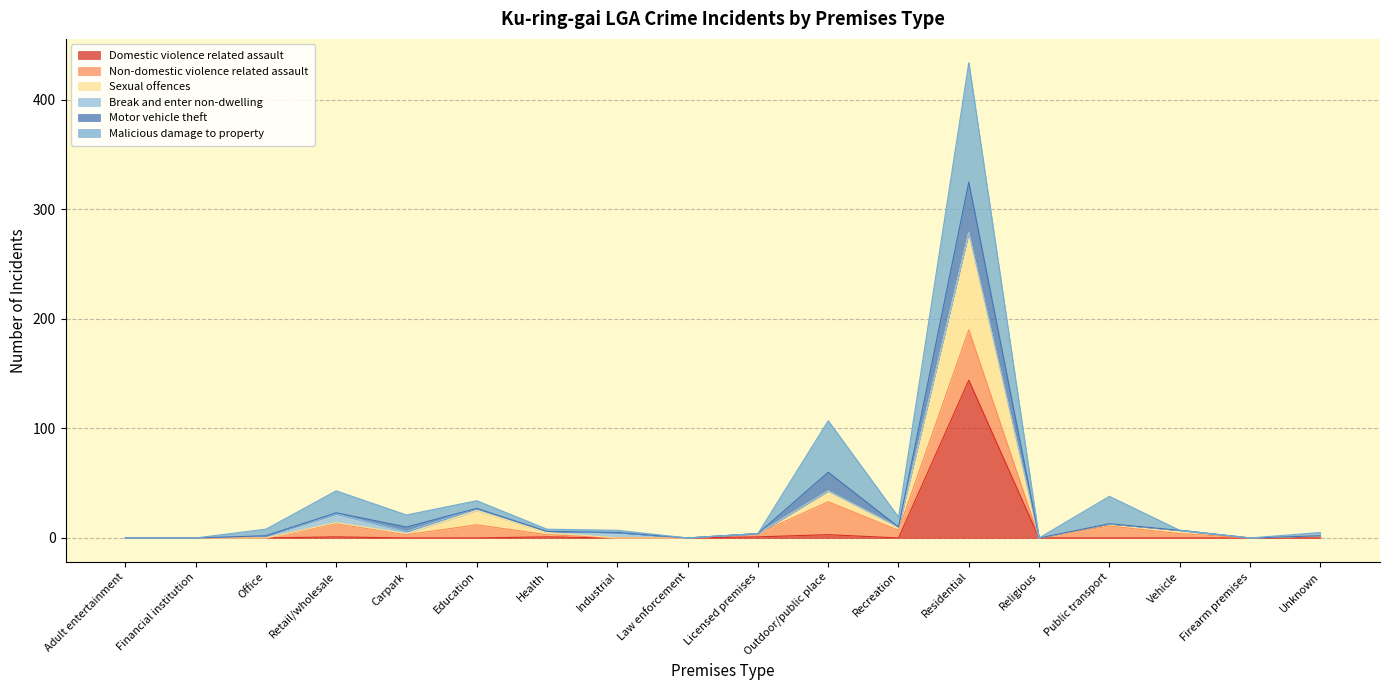

True or false: Domestic violence related assault has a value of 144 at Residential.

True